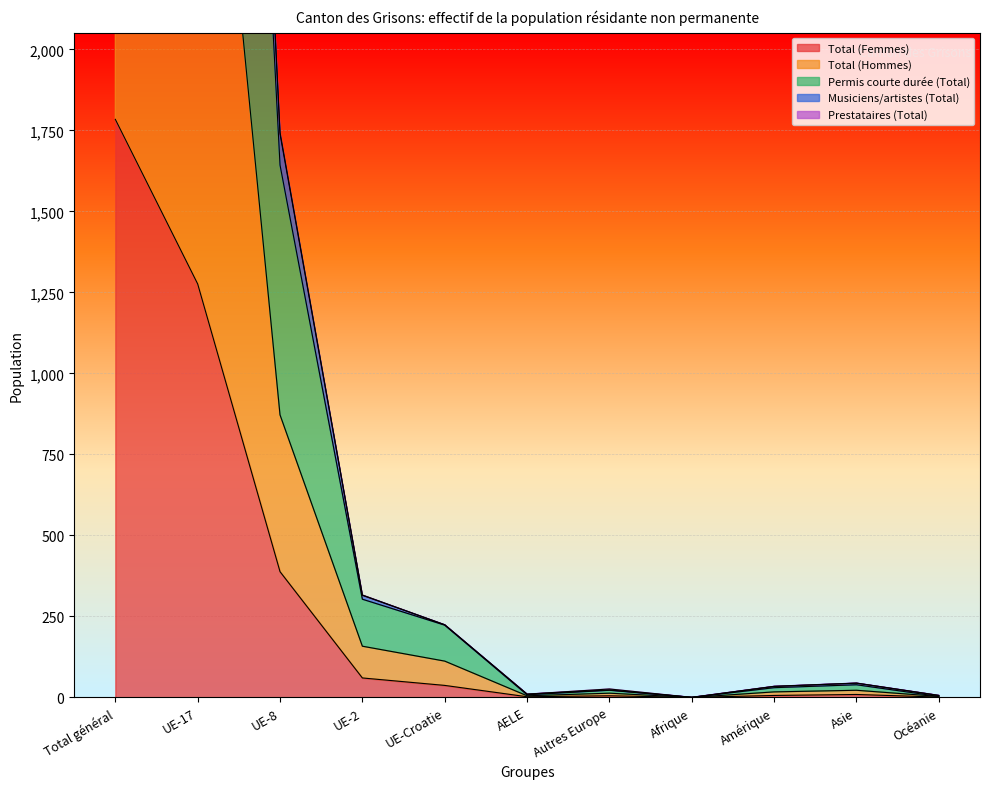

What position from the left is UE-Croatie?

5